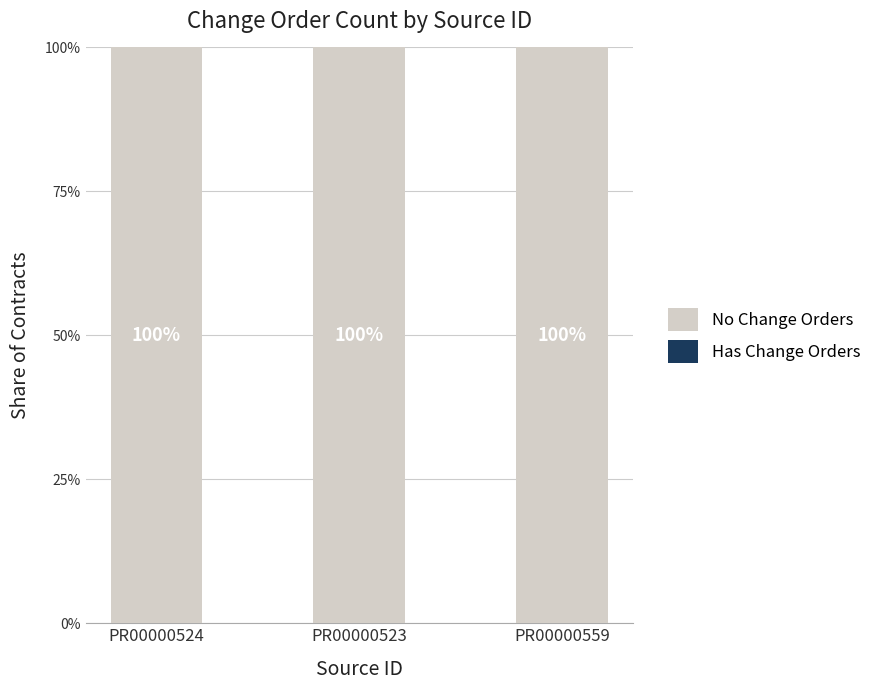

Which category has the highest value in the No Change Orders series?

PR00000524